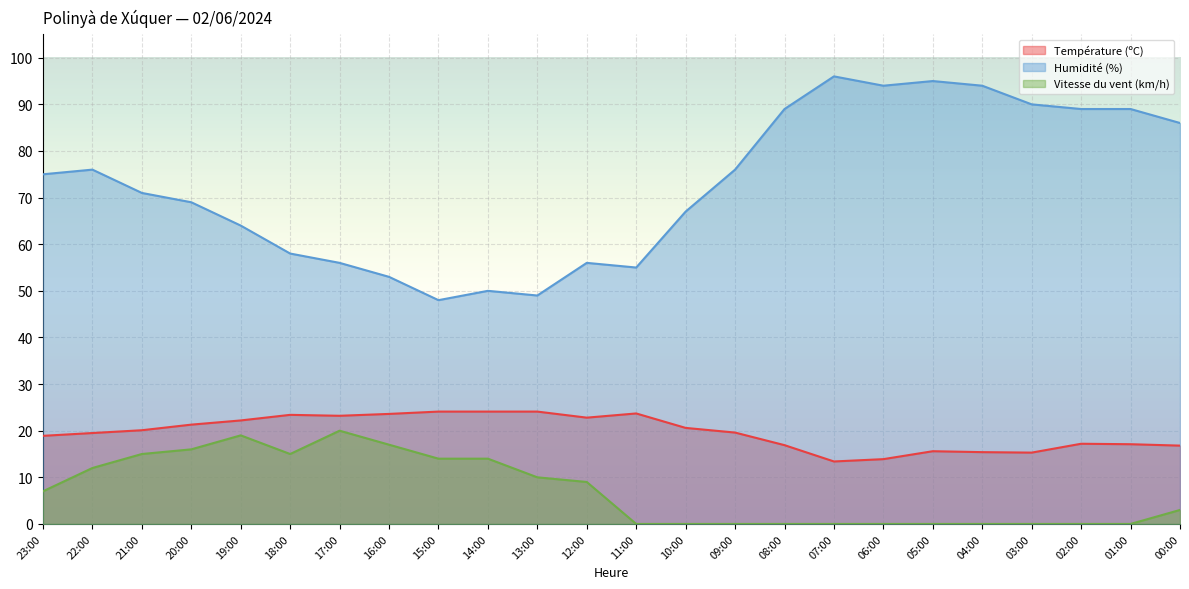

The Humidité (%) series shows 16.1 at 17:00. True or false?

False